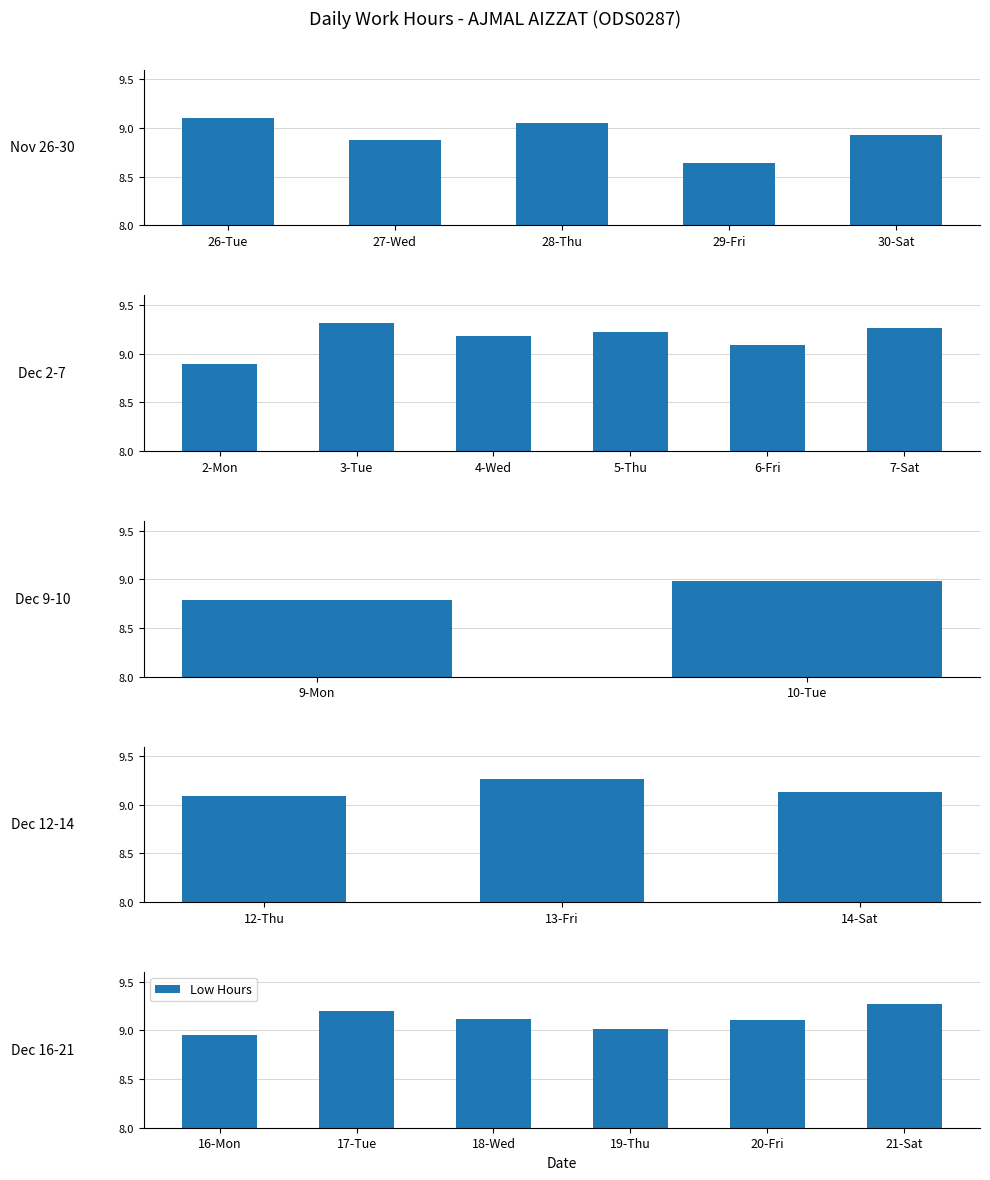

Approximately how many times larger is the value at 17-Tue compared to 20-Fri?

1.0